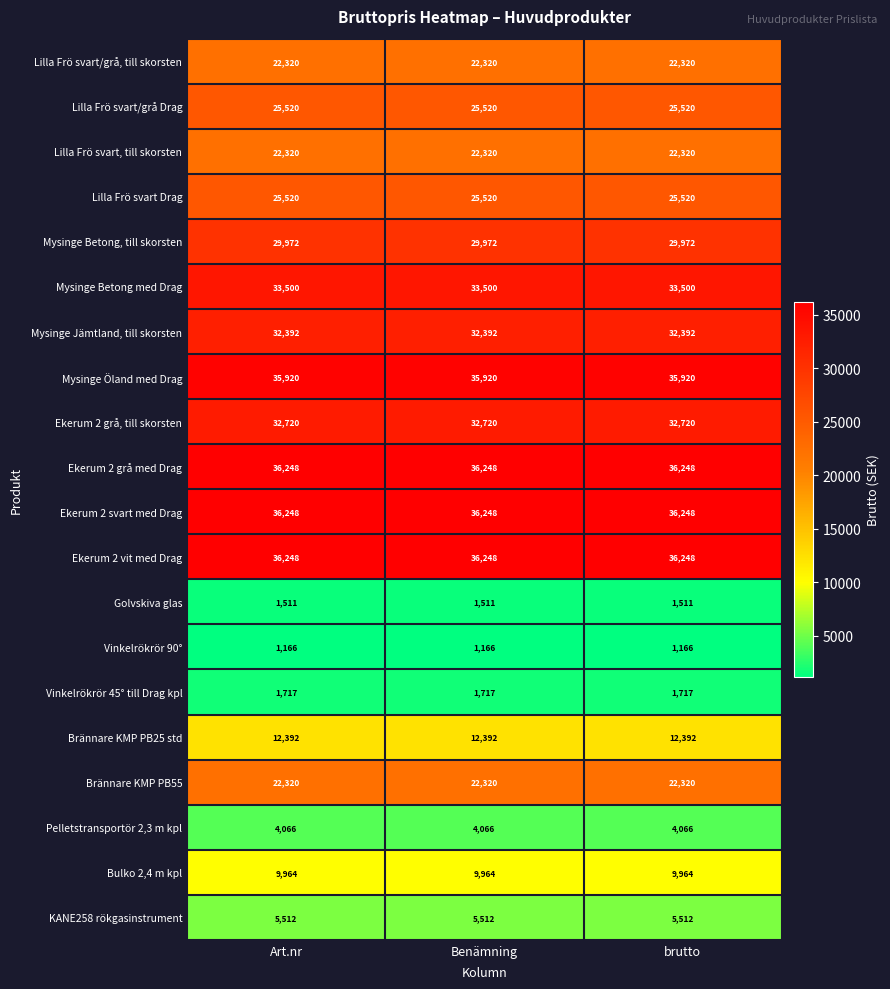

What is the difference between the highest and lowest values at Art.nr?

35082